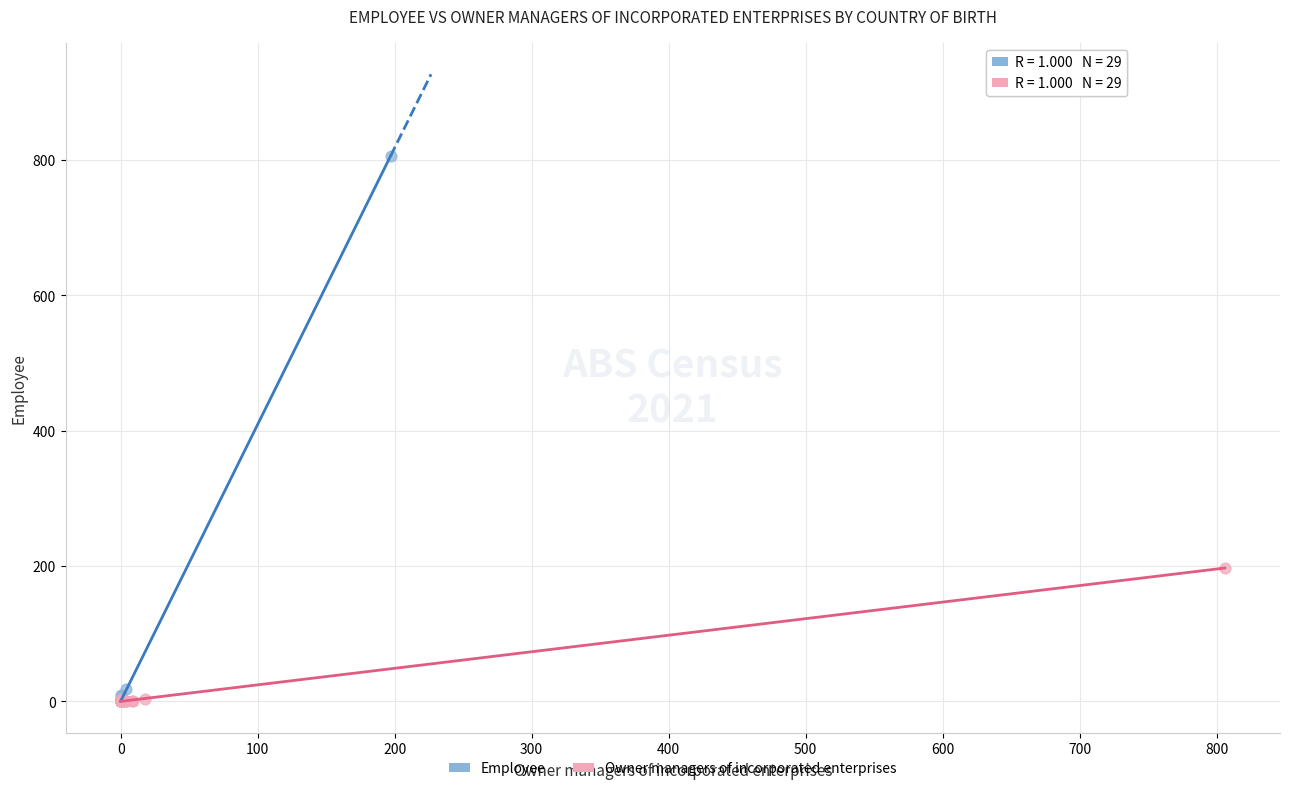

Which series reaches the maximum Y coordinate?

Employee